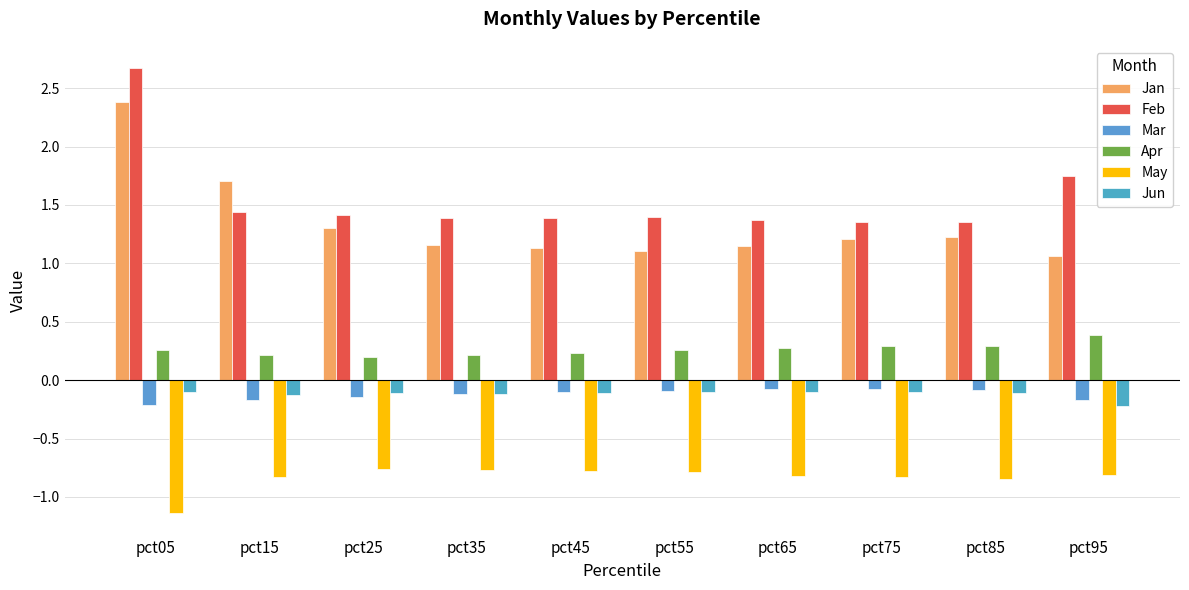

What is the sum of all Apr values?

2.6